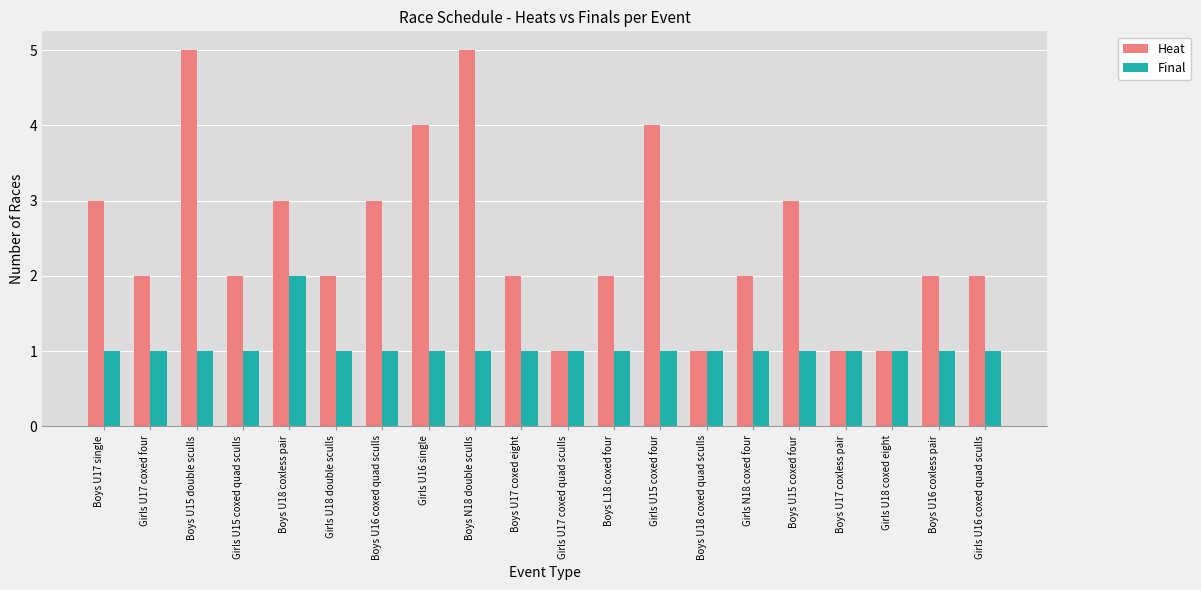

Is it true that Final equals 0 at Girls U15 coxed four?

False